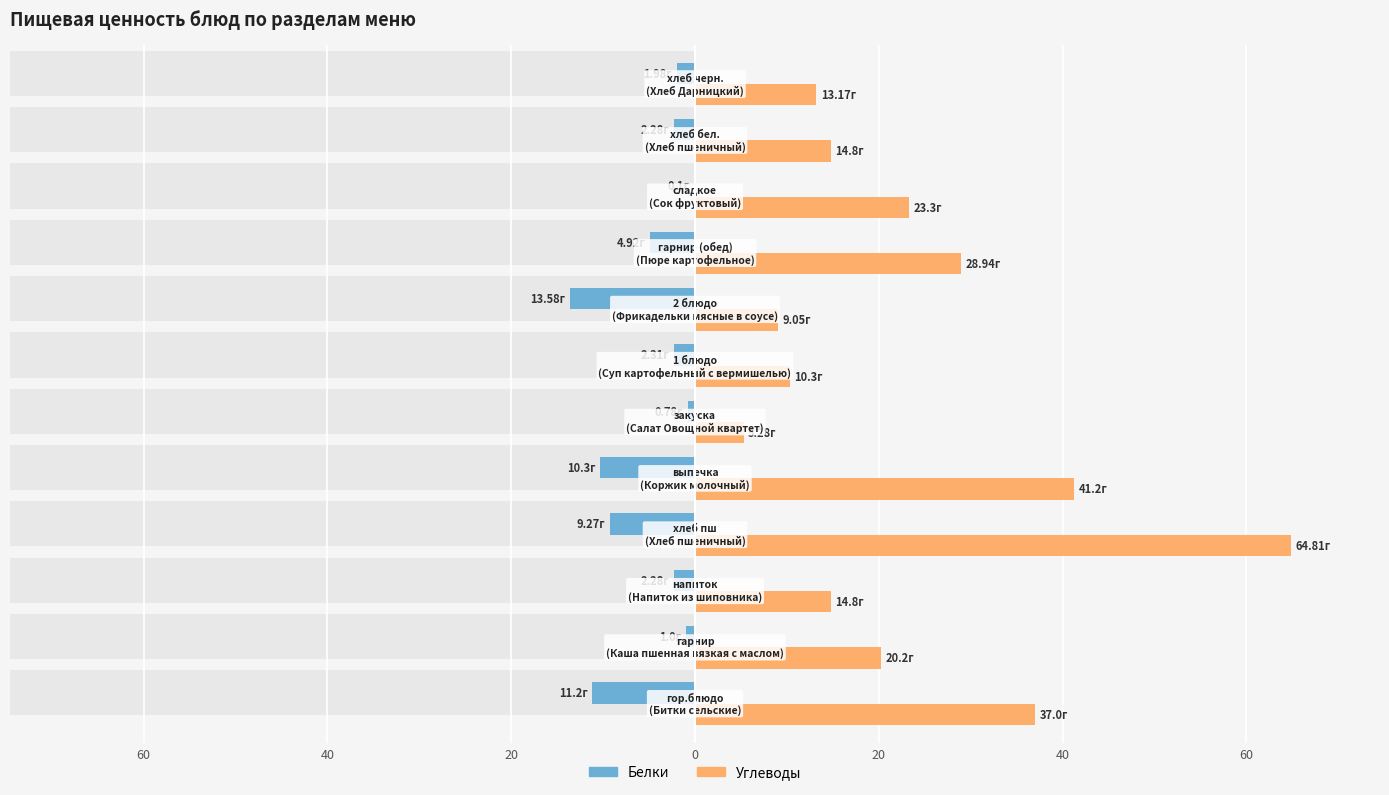

What is the sum of all Белки values?

-60.0